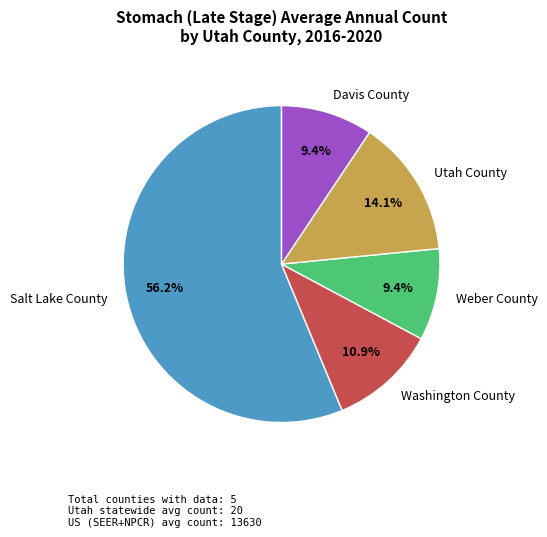

How many slices are in this pie chart?

5